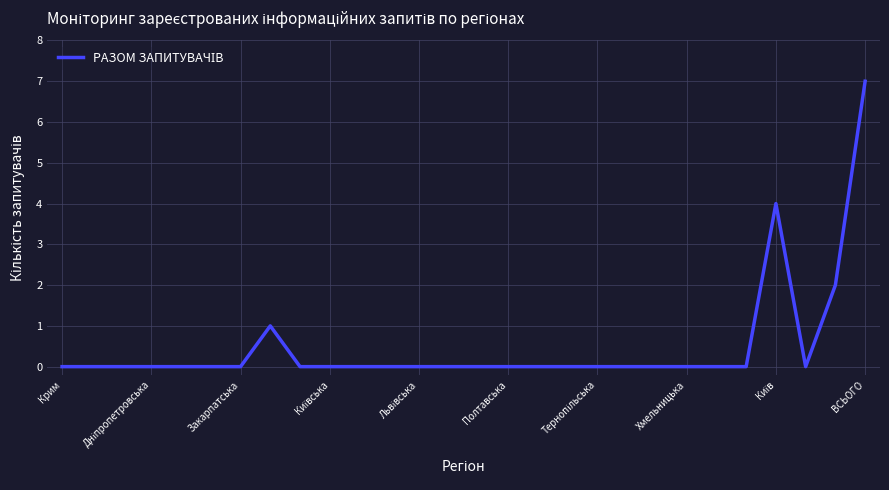

How many lines are shown in the chart?

1